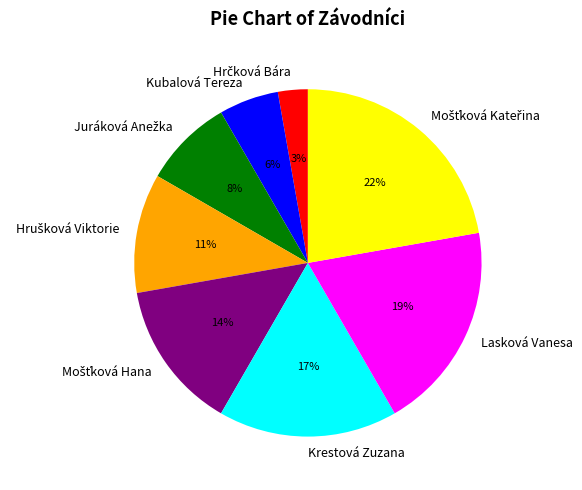

Is it true that Lasková Vanesa is 19% of the pie?

True